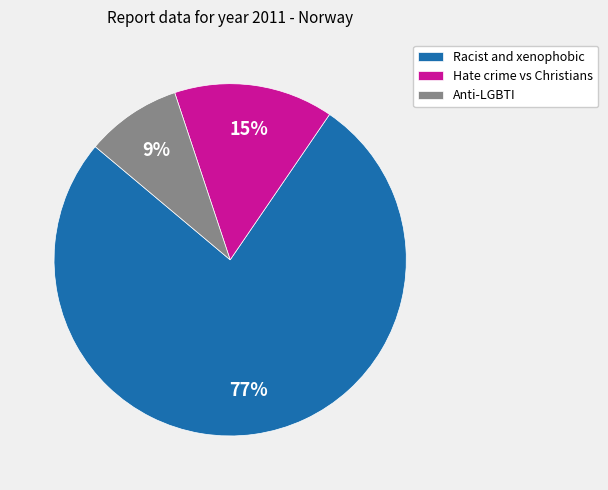

Which category has the smallest portion of the pie?

Anti-LGBTI